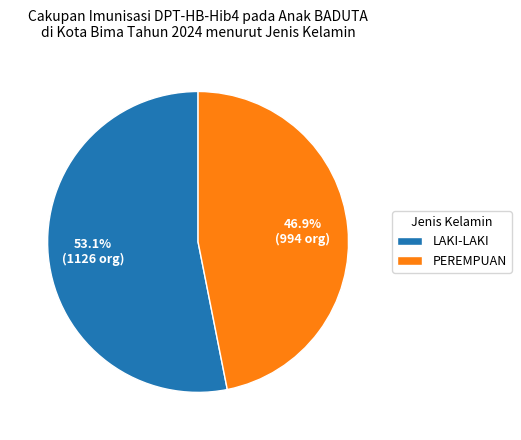

Which category has the biggest portion of the pie?

LAKI-LAKI